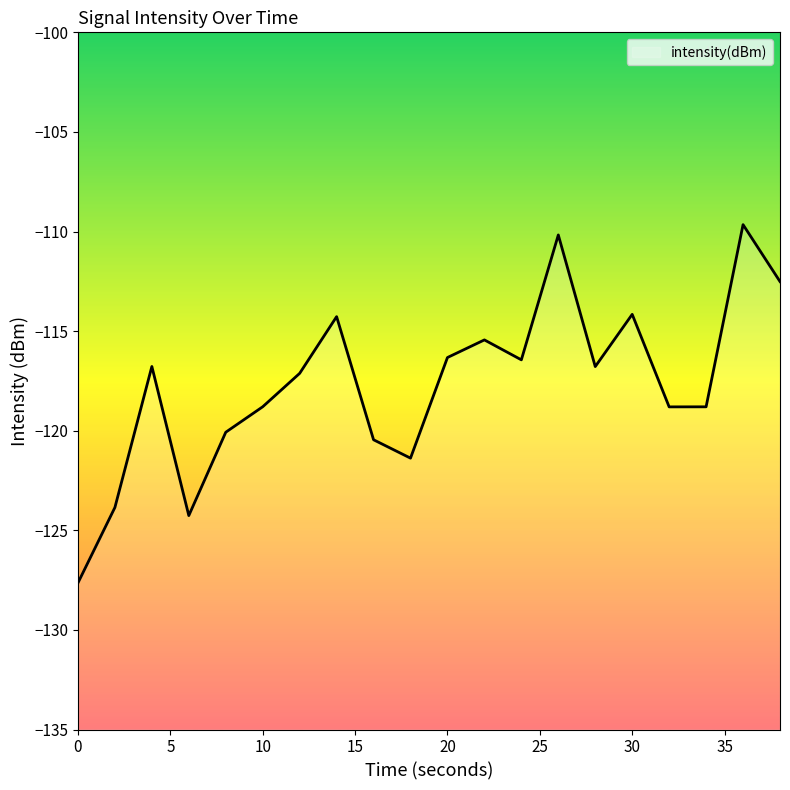

What is the difference between the maximum and minimum values?

18.0